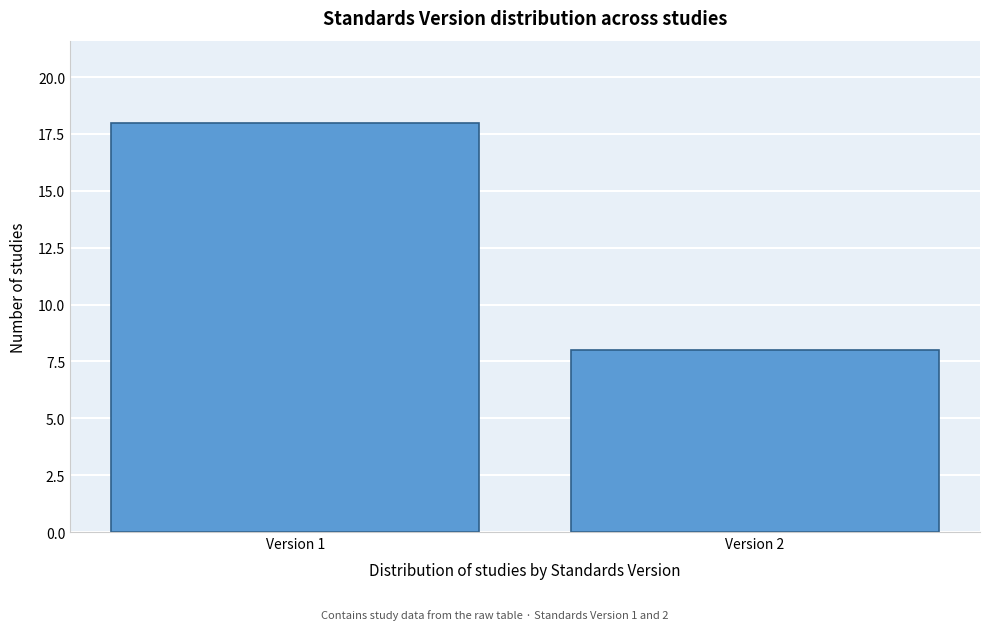

Reading left to right, what are all the values shown in this chart?

Version 1=18	Version 2=8